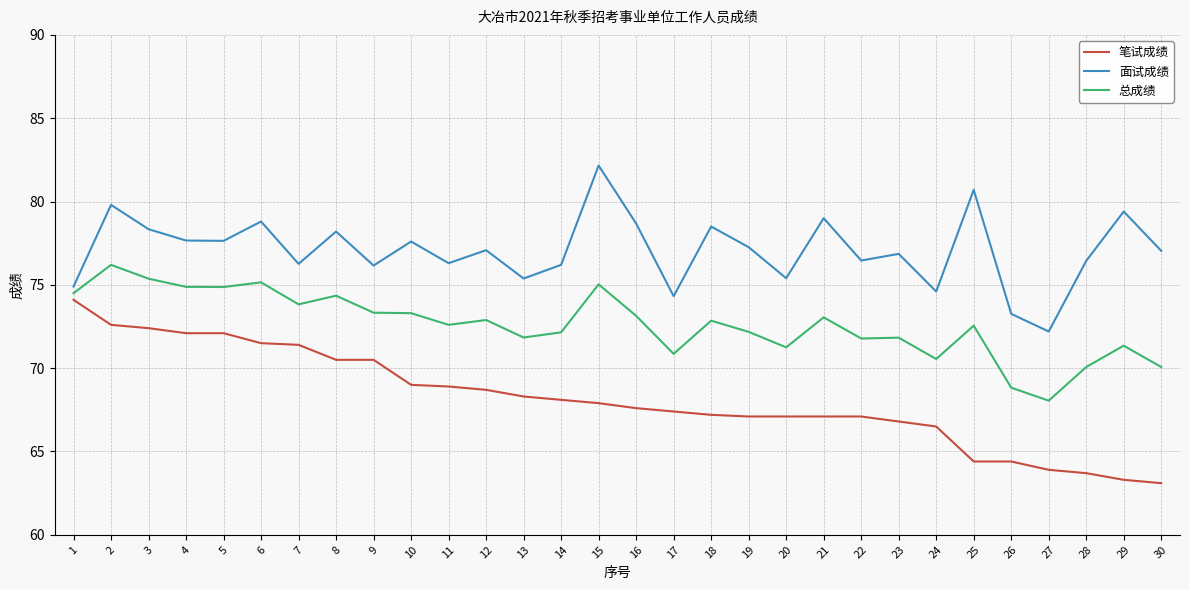

What is the minimum value shown in the chart?

63.1